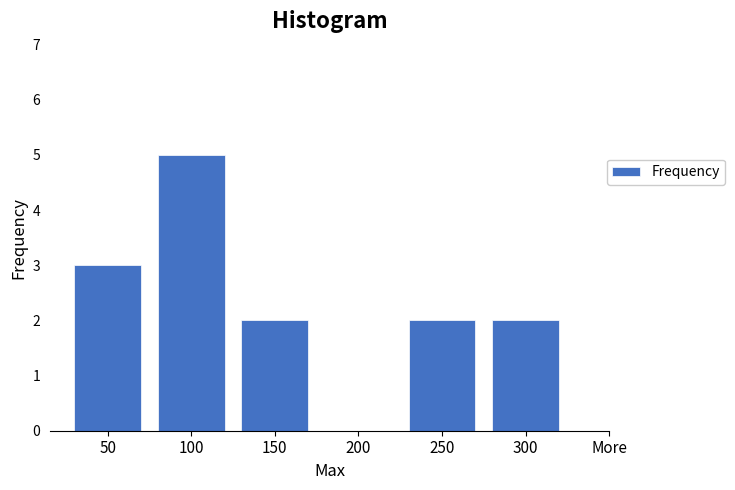

Reading left to right, transcribe all the data shown in this chart.

50=3	100=5	150=2	200=0	250=2	300=2